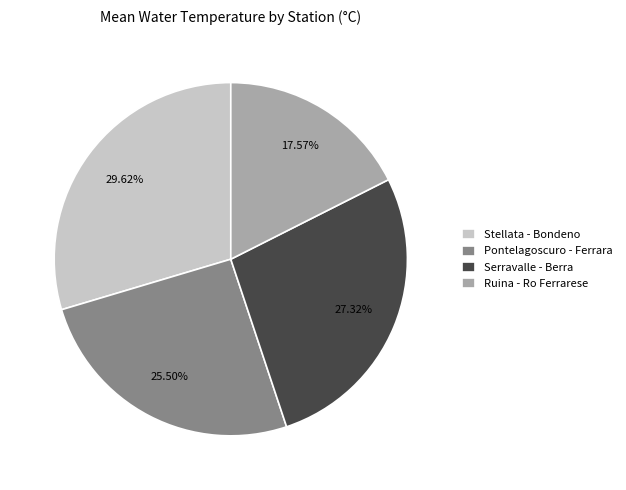

Combined, do Ruina - Ro Ferrarese and Stellata - Bondeno account for over 50%?

No